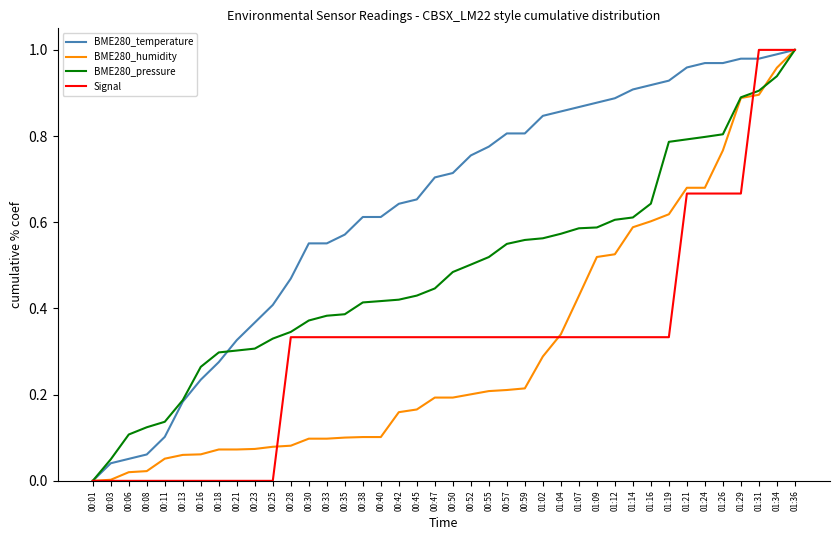

What is the sum of the Signal values at 01:31 and 00:52?

1.3